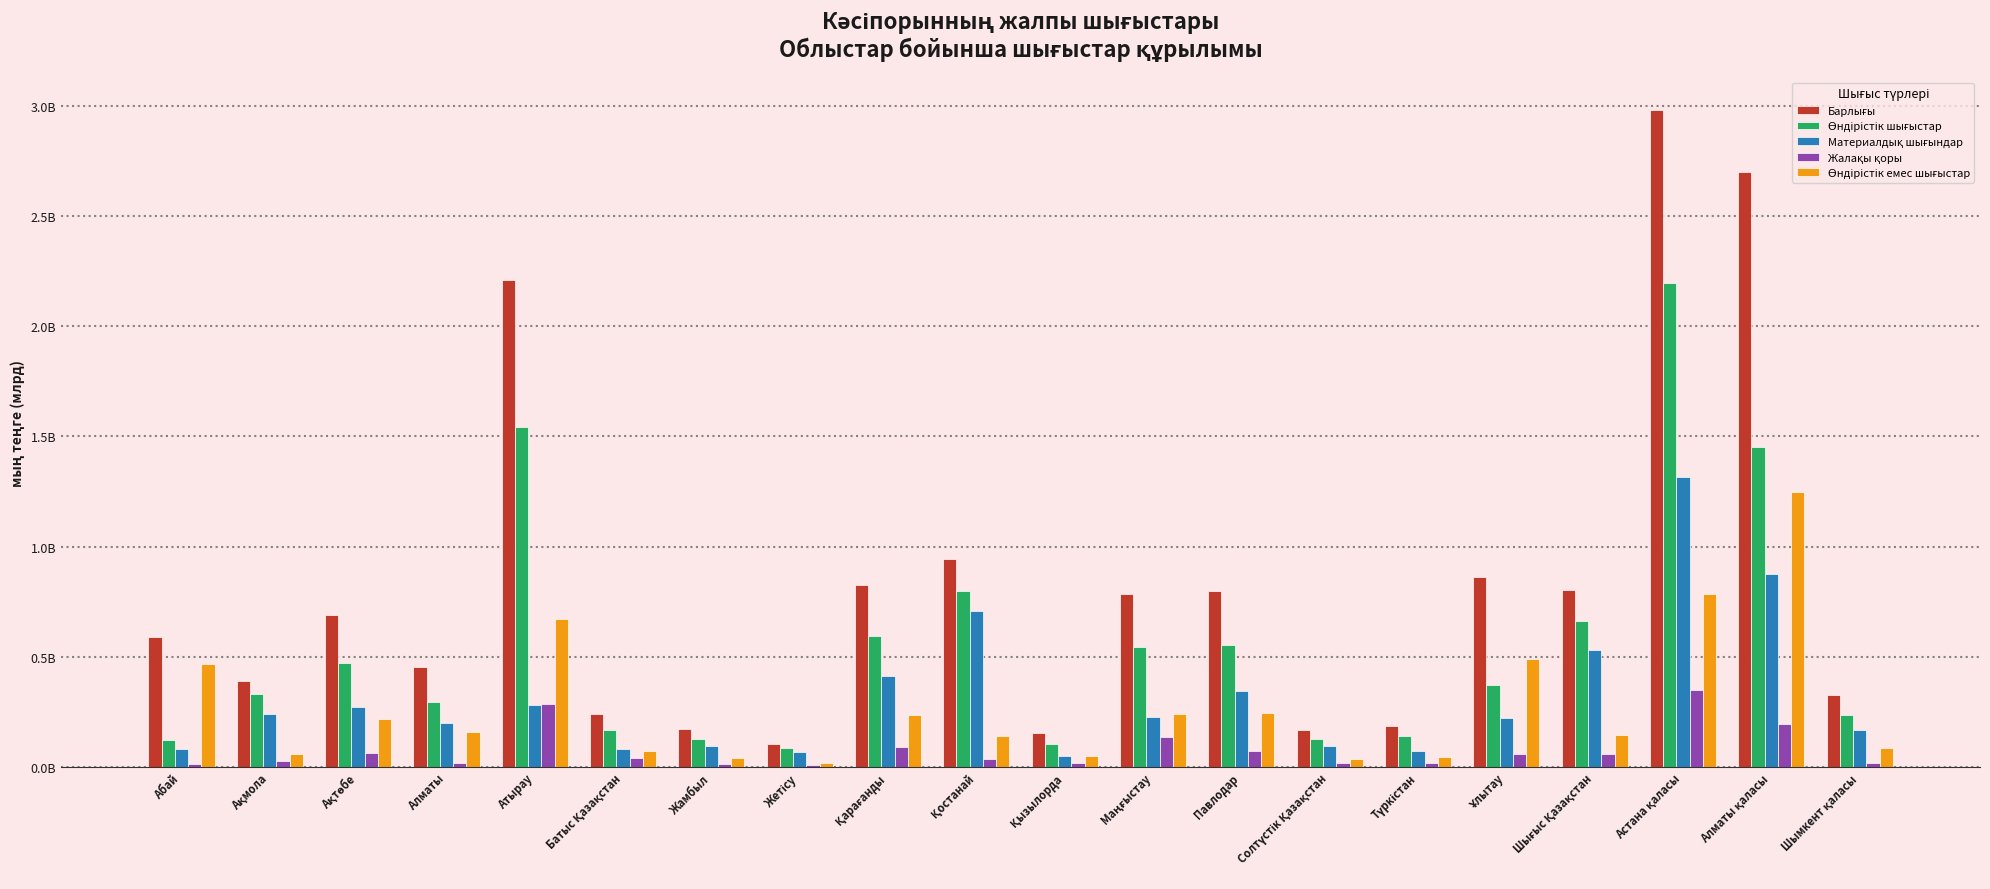

What is the highest value of the Өндірістік шығыстар series?

2195602836